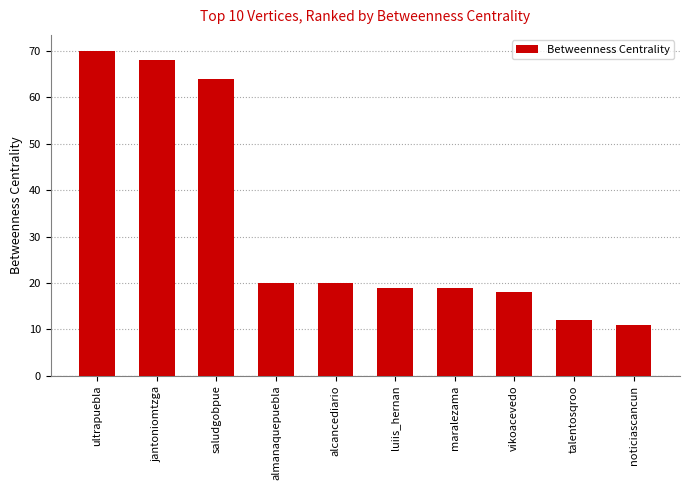

What is the value of the 6th bar from the left?

19